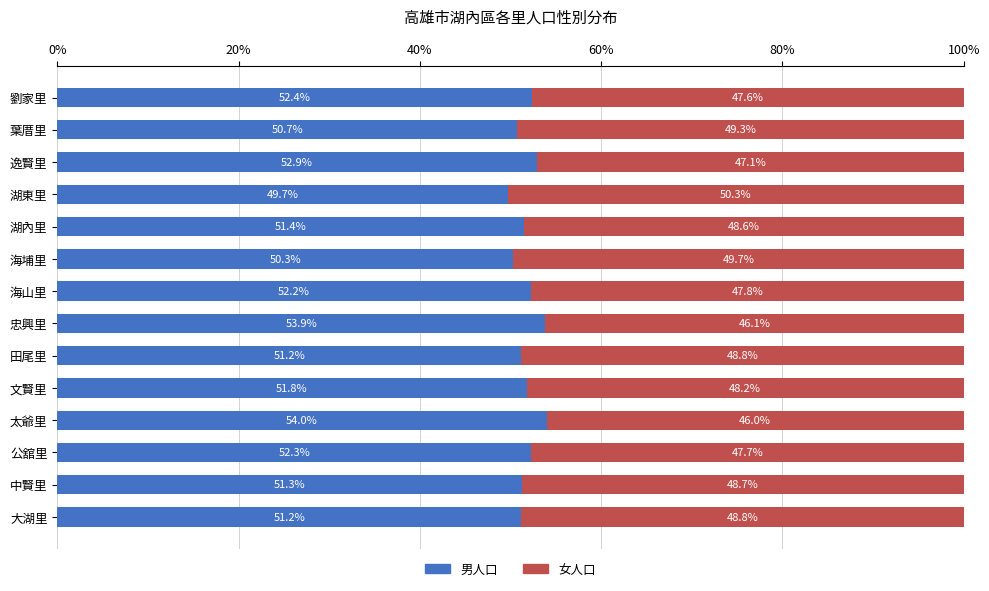

Is it true that 男人口 equals 53.9 at 忠興里?

True